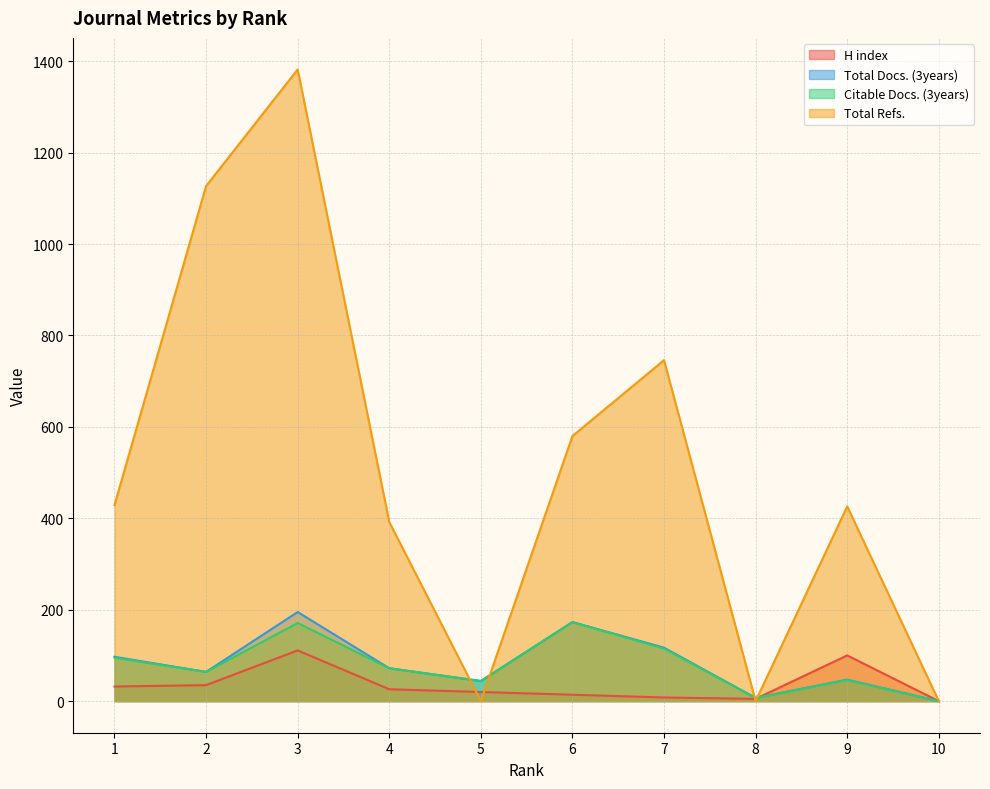

Where is Total Docs. (3years) nearest to the value 97?

1